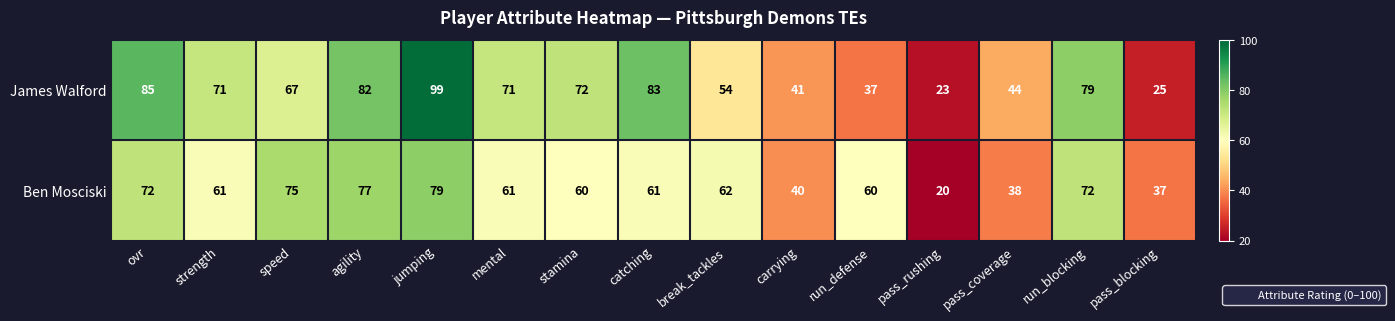

Reading left to right, list all the values displayed in this chart.

James Walford: 85	71	67	82	99	71	72	83	54	41	37	23	44	79	25
Ben Mosciski: 72	61	75	77	79	61	60	61	62	40	60	20	38	72	37